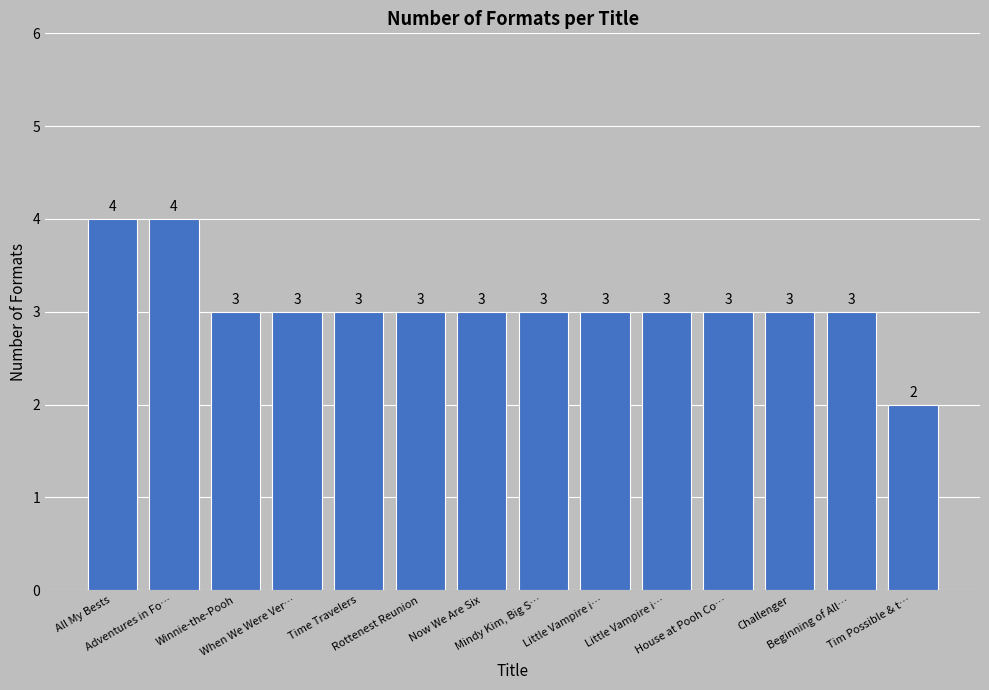

List the labels in order of value, largest first.

All My Bests, Adventures in Fo…, Winnie-the-Pooh, When We Were Ver…, Time Travelers, Rottenest Reunion, Now We Are Six, Mindy Kim, Big S…, Little Vampire i…, Little Vampire i…, House at Pooh Co…, Challenger, Beginning of All…, Tim Possible & t…